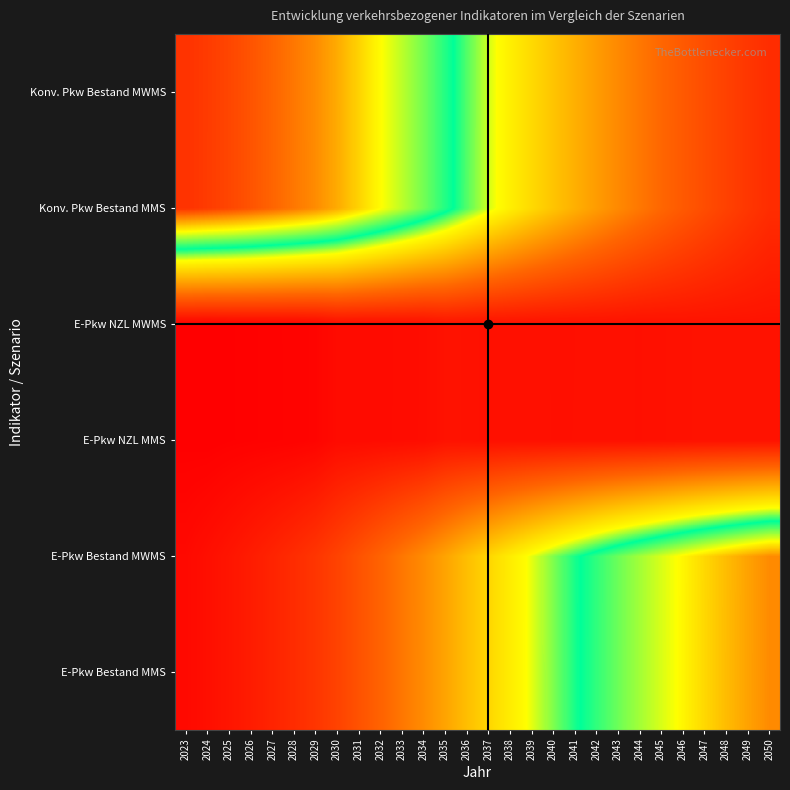

Reading left to right, what are all the values shown in this chart?

E-Pkw Bestand MMS: 2023=1.7	2024=2.4	2025=3.0	2026=3.8	2027=4.7	2028=5.7	2029=6.7	2030=8.2	2031=10.0	2032=11.8	2033=13.7	2034=15.7	2035=17.8	2036=20.2	2037=22.4	2038=24.6	2039=26.6	2040=28.5	2041=30.3	2042=32.1	2043=33.7	2044=35.2	2045=36.7	2046=38.1	2047=39.4	2048=40.7	2049=41.9	2050=42.9
E-Pkw Bestand MWMS: 2023=1.7	2024=2.4	2025=3.0	2026=3.8	2027=4.7	2028=5.7	2029=6.7	2030=8.2	2031=10.0	2032=11.8	2033=13.7	2034=15.7	2035=17.8	2036=20.2	2037=22.4	2038=24.5	2039=26.6	2040=28.5	2041=30.3	2042=32.1	2043=33.7	2044=35.2	2045=36.6	2046=38.1	2047=39.4	2048=40.7	2049=41.9	2050=42.9
E-Pkw NZL MMS: 2023=0.7	2024=0.6	2025=0.8	2026=0.9	2027=0.9	2028=1.0	2029=1.2	2030=1.9	2031=1.9	2032=2.0	2033=2.1	2034=2.2	2035=2.7	2036=2.7	2037=2.5	2038=2.6	2039=2.5	2040=2.5	2041=2.5	2042=2.5	2043=2.5	2044=2.5	2045=2.6	2046=2.7	2047=2.7	2048=2.7	2049=2.8	2050=2.8
E-Pkw NZL MWMS: 2023=0.7	2024=0.6	2025=0.8	2026=0.9	2027=0.9	2028=1.0	2029=1.2	2030=1.9	2031=1.9	2032=2.0	2033=2.1	2034=2.2	2035=2.7	2036=2.7	2037=2.5	2038=2.6	2039=2.5	2040=2.5	2041=2.5	2042=2.5	2043=2.5	2044=2.5	2045=2.6	2046=2.7	2047=2.7	2048=2.7	2049=2.8	2050=2.8
Konv. Pkw Bestand MMS: 2023=47.0	2024=46.5	2025=46.0	2026=45.4	2027=44.7	2028=43.8	2029=42.9	2030=41.5	2031=39.6	2032=37.8	2033=35.8	2034=33.9	2035=31.6	2036=29.2	2037=26.9	2038=24.7	2039=22.7	2040=20.7	2041=18.9	2042=17.1	2043=15.4	2044=13.8	2045=12.2	2046=10.7	2047=9.4	2048=8.1	2049=6.8	2050=5.7
Konv. Pkw Bestand MWMS: 2023=47.0	2024=46.5	2025=46.0	2026=45.4	2027=44.7	2028=43.8	2029=42.9	2030=41.5	2031=39.6	2032=37.8	2033=35.8	2034=33.9	2035=31.6	2036=29.2	2037=26.9	2038=24.8	2039=22.7	2040=20.8	2041=18.9	2042=17.1	2043=15.4	2044=13.8	2045=12.2	2046=10.8	2047=9.4	2048=8.1	2049=6.9	2050=5.8